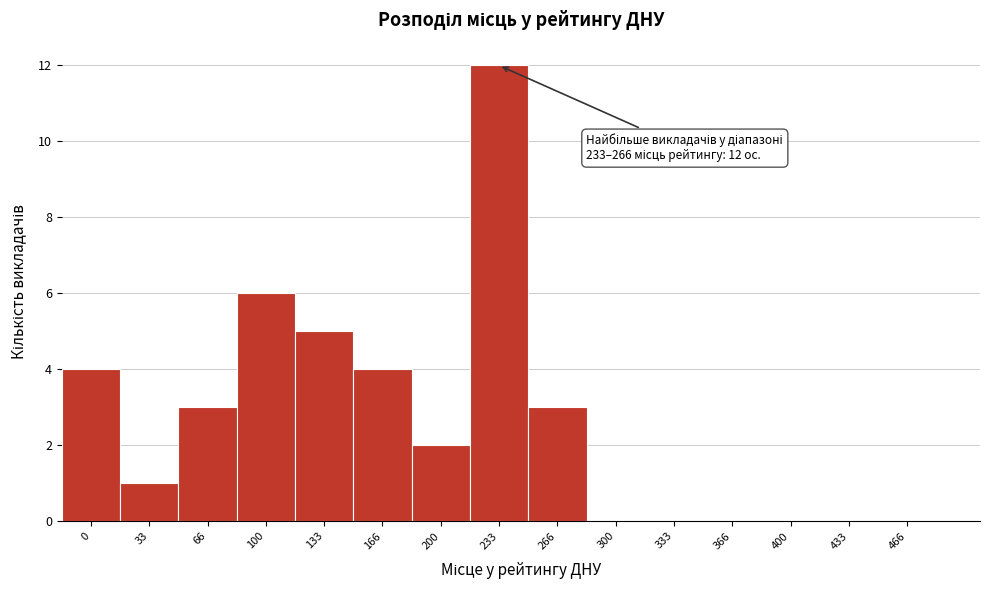

Reading left to right, list all the values displayed in this chart.

0=4	33=1	66=3	100=6	133=5	166=4	200=2	233=12	266=3	300=0	333=0	366=0	400=0	433=0	466=0